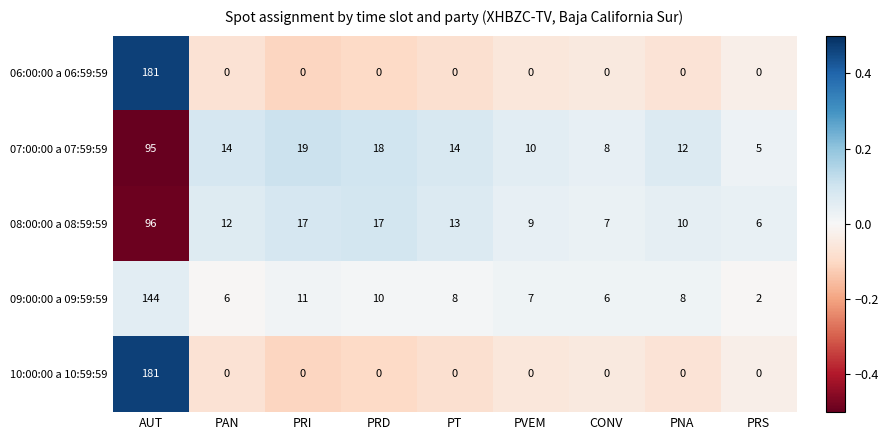

What is the maximum value shown in the chart?

181